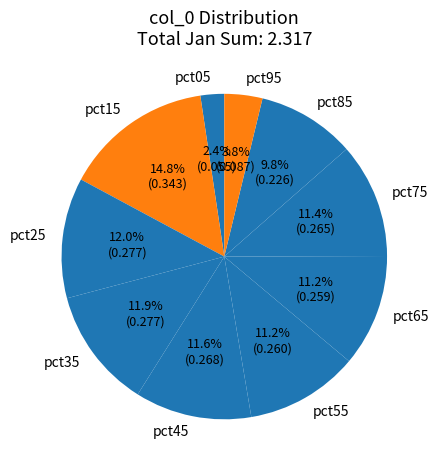

To the nearest percent, what is the average slice percentage?

10%